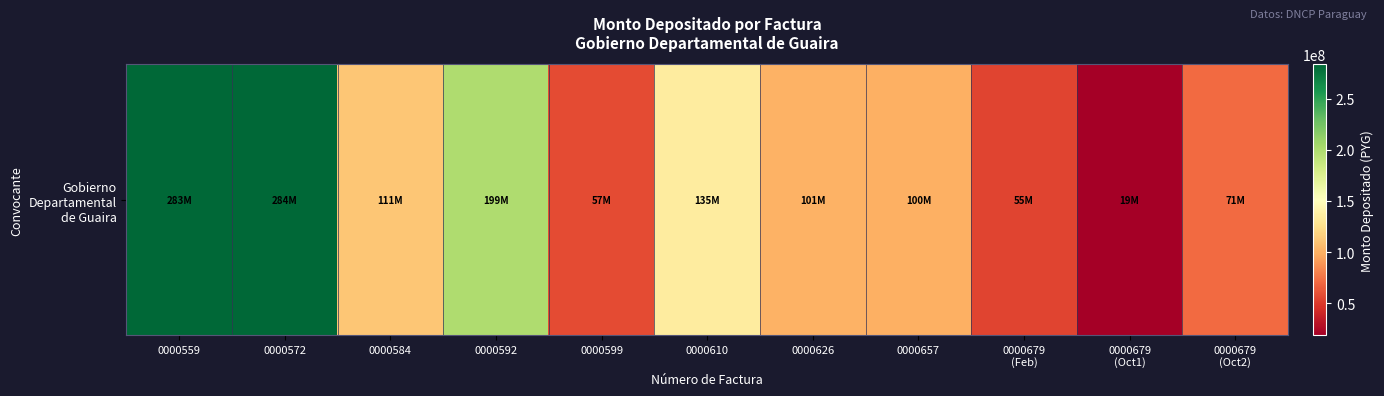

Between 0000592 and 0000559, which is larger?

0000559